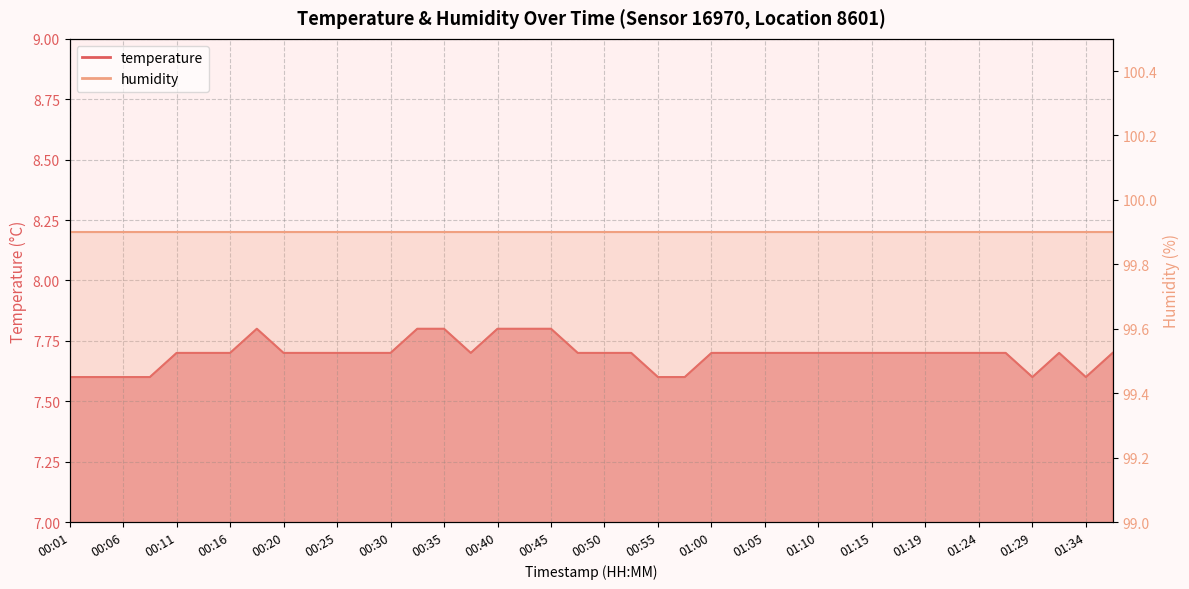

What is the sum of all values?

307.8